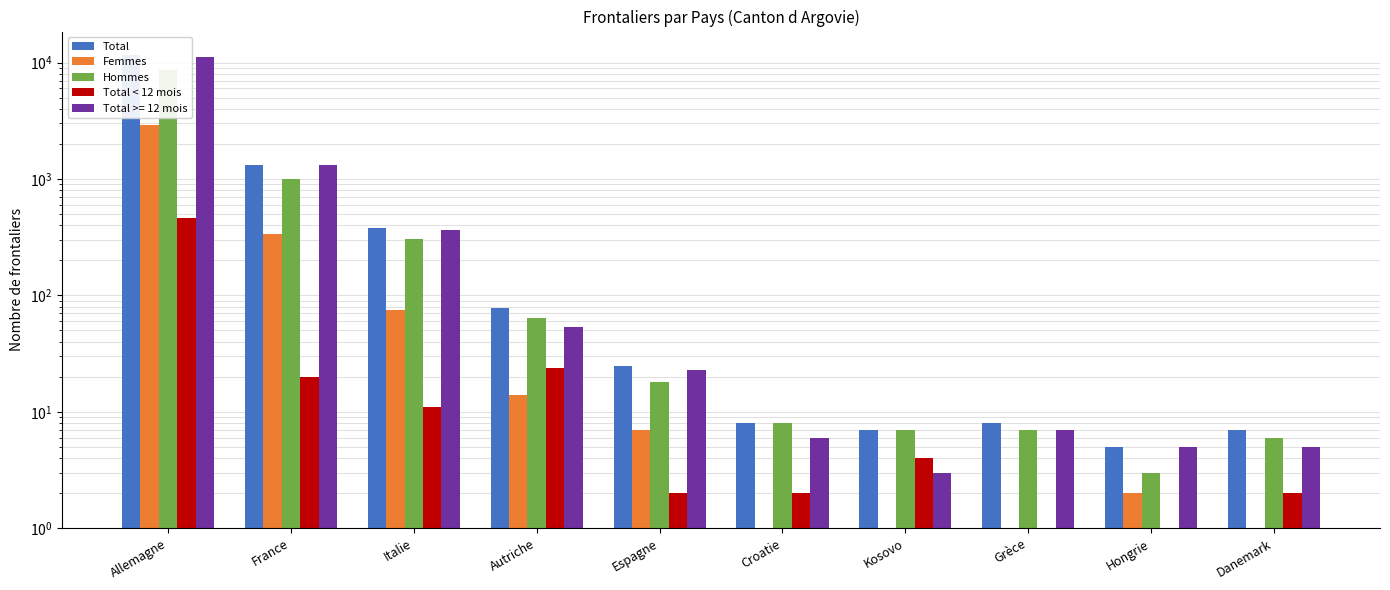

How many bars are there in total?

40